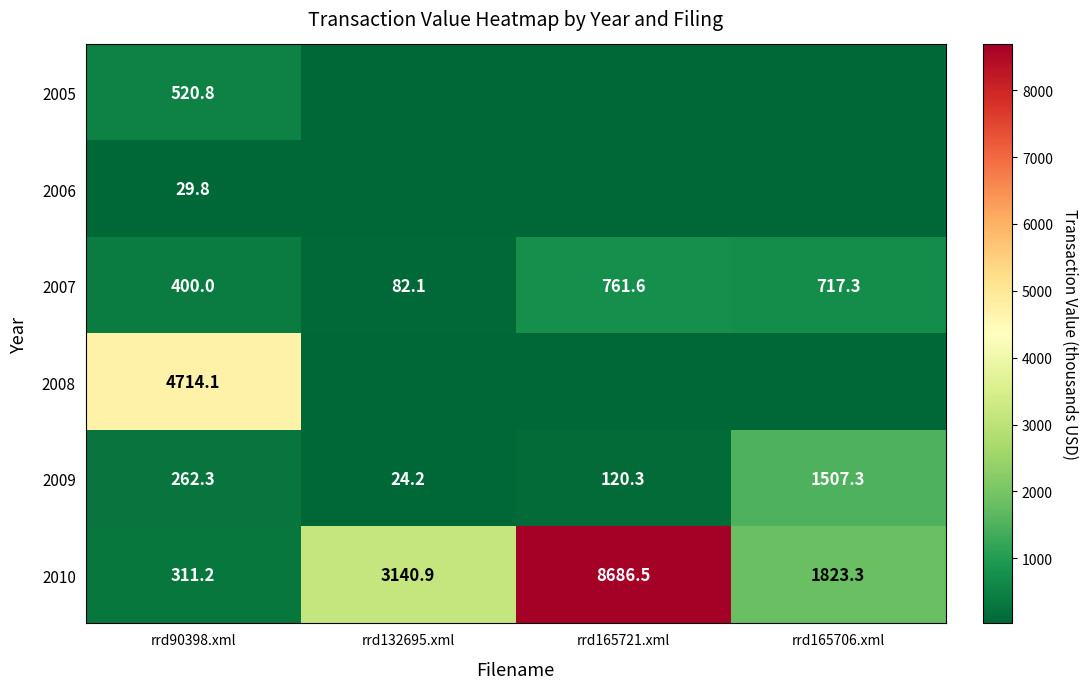

True or false: 2007 has a value of 761.6 at rrd165721.xml.

True